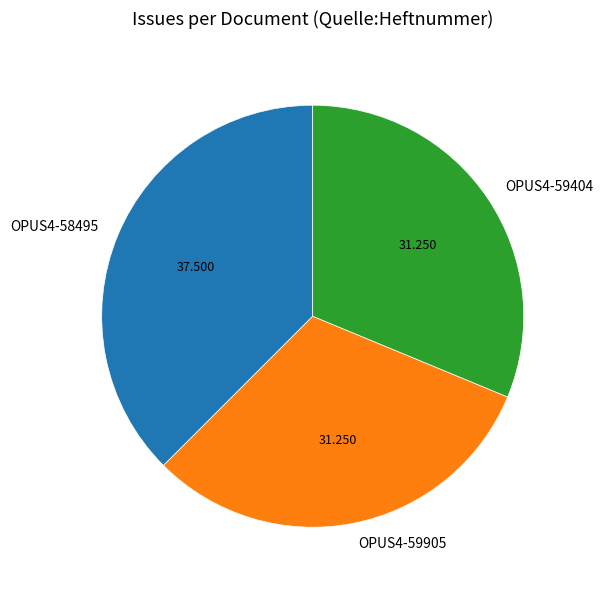

Count the number of slices in the pie.

3